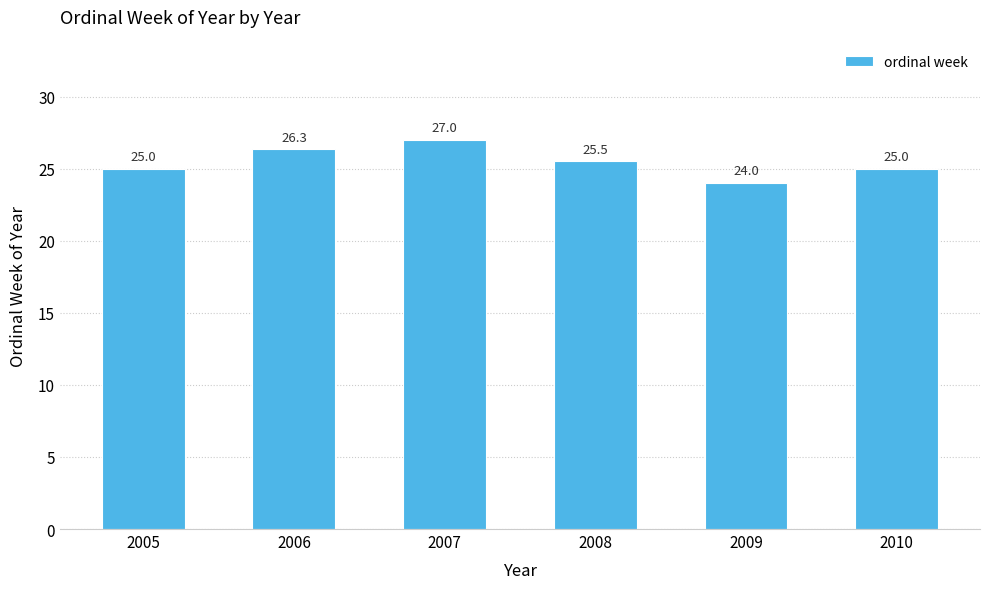

What is the difference between the maximum and minimum values?

3.0